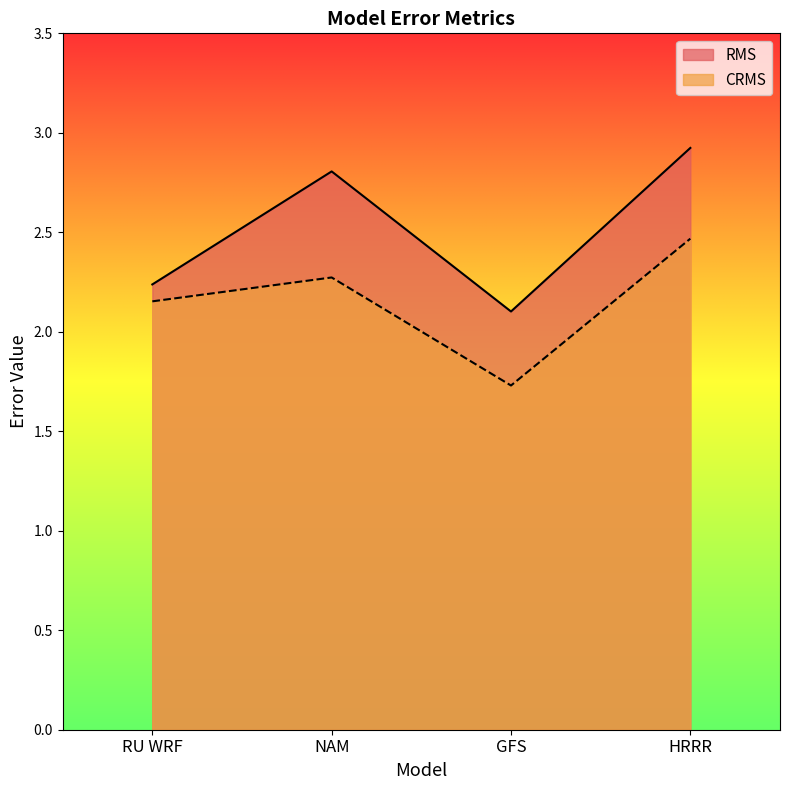

Does the chart display data point markers on the line(s)?

No